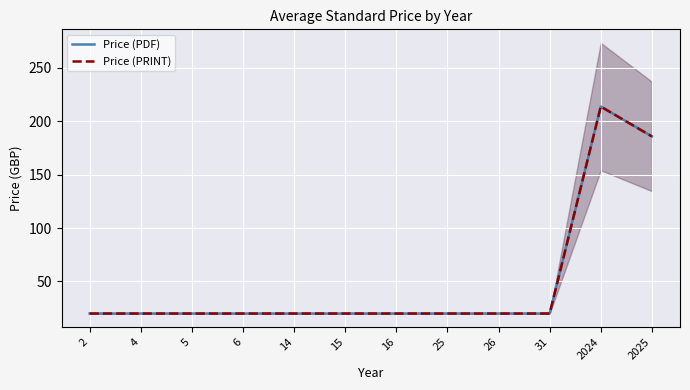

True or false: Price (PRINT) and Price (PDF) intersect in this chart.

False